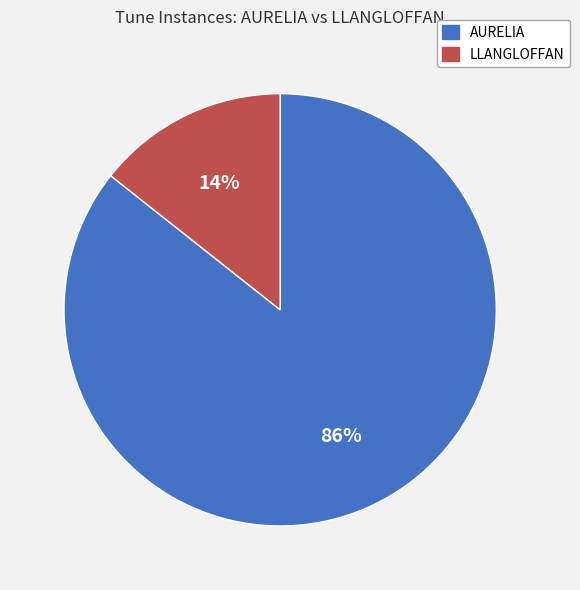

To the nearest percent, what portion does AURELIA represent?

86%